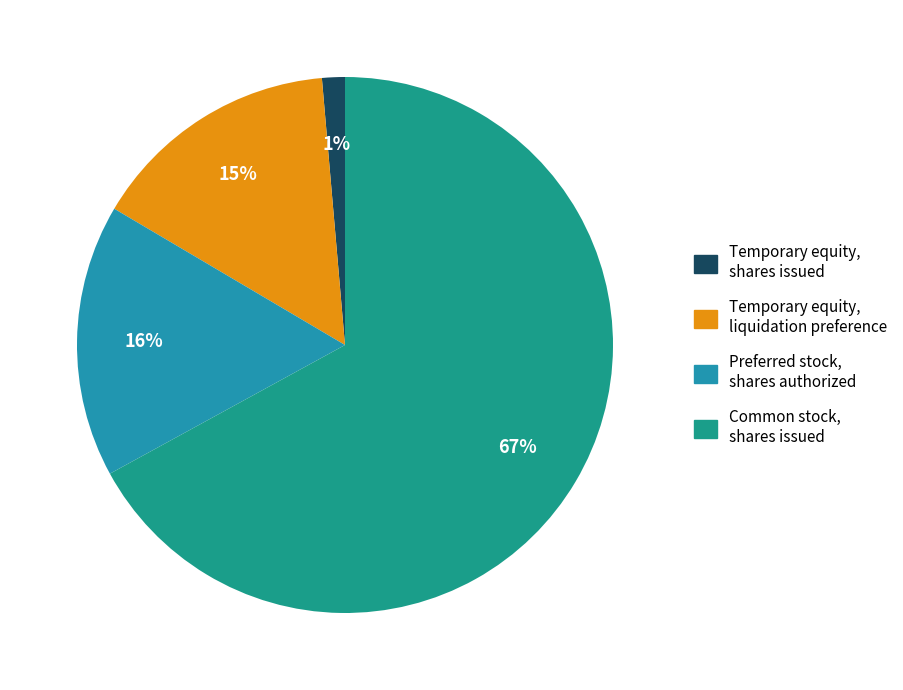

Which slice is the smallest?

Temporary equity, shares issued